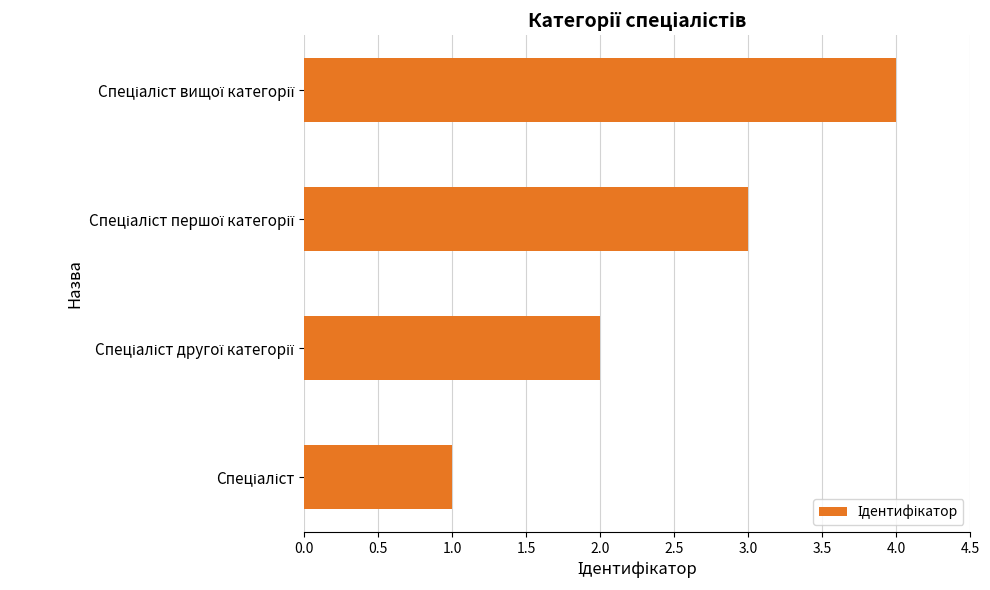

What is the sum of all values?

10